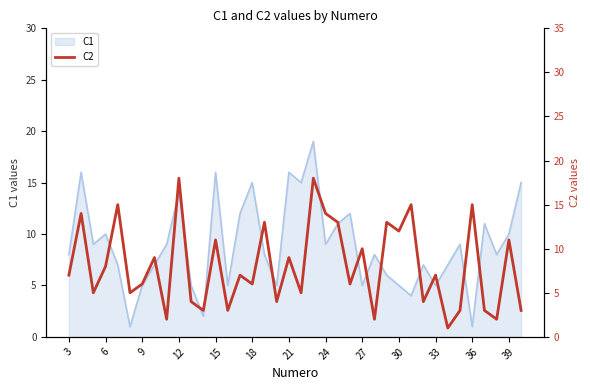

Is it true that C1 equals 26 at 15?

False